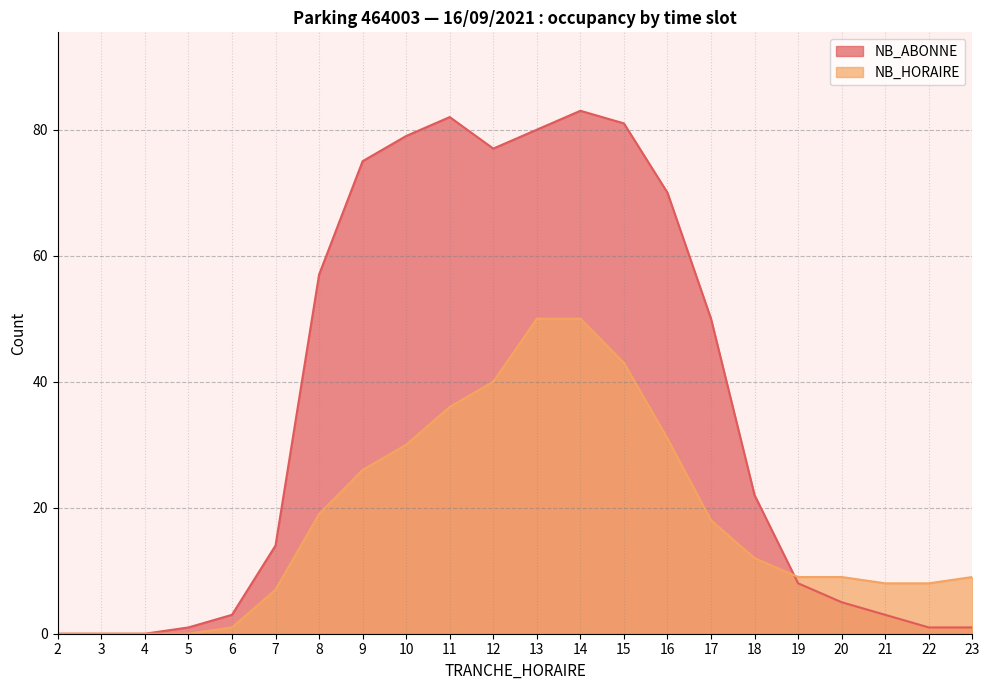

Reading left to right, extract all data points from this chart.

NB_ABONNE: 2=0	3=0	4=0	5=1	6=3	7=14	8=57	9=75	10=79	11=82	12=77	13=80	14=83	15=81	16=70	17=50	18=22	19=8	20=5	21=3	22=1	23=1
NB_HORAIRE: 2=0	3=0	4=0	5=0	6=1	7=7	8=19	9=26	10=30	11=36	12=40	13=50	14=50	15=43	16=31	17=18	18=12	19=9	20=9	21=8	22=8	23=9